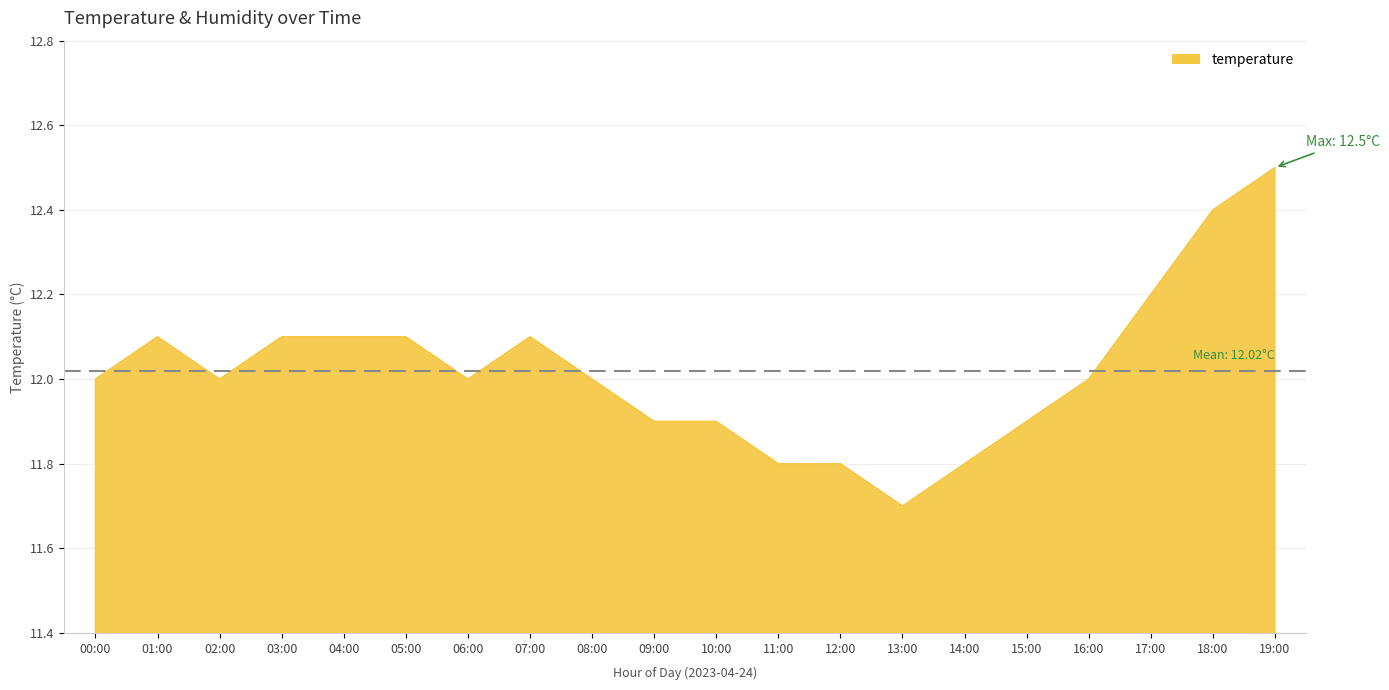

The chart shows a value of 19.8 at 06:00. True or false?

False